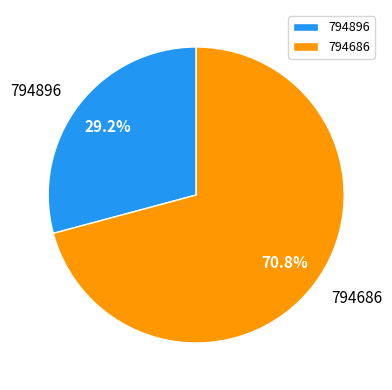

True or false: 794896 accounts for 29% of the total.

True